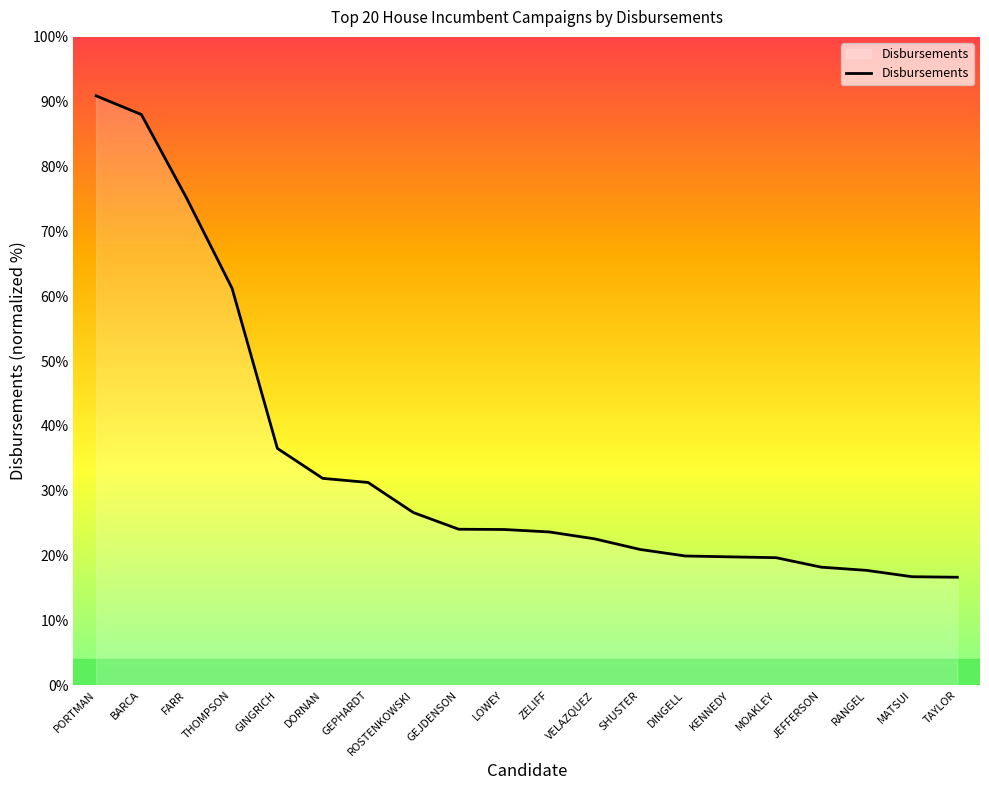

Does the chart display data point markers on the line(s)?

No